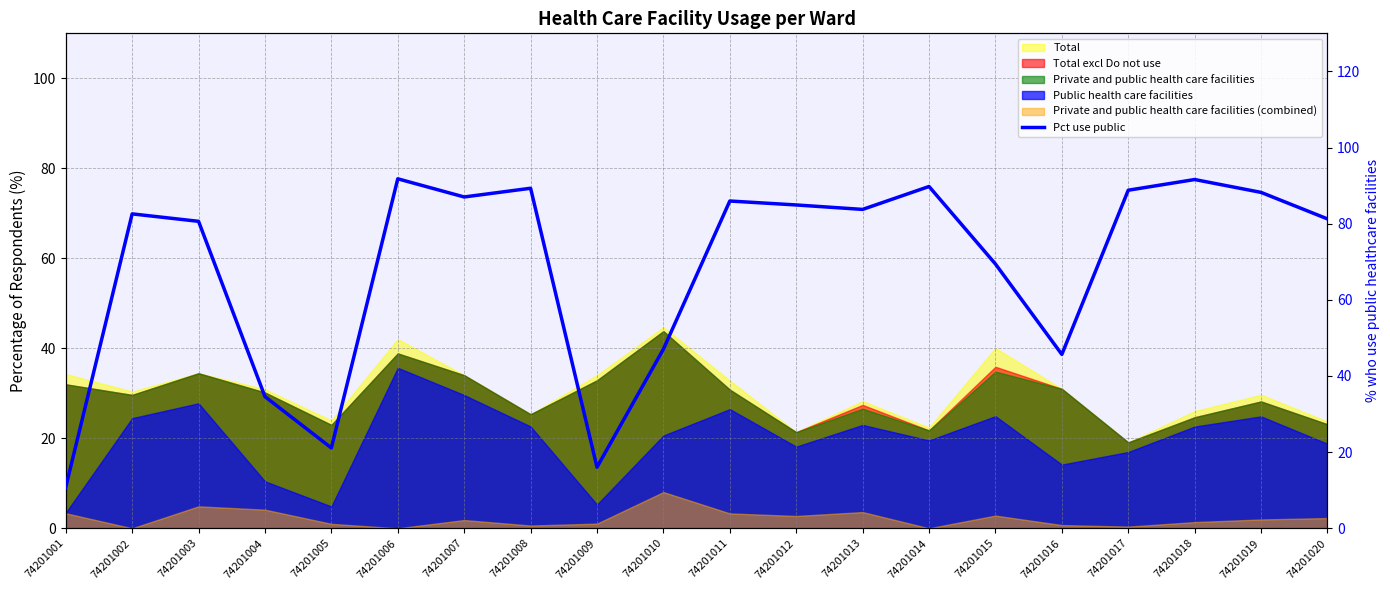

Does the chart have visible grid lines?

Yes